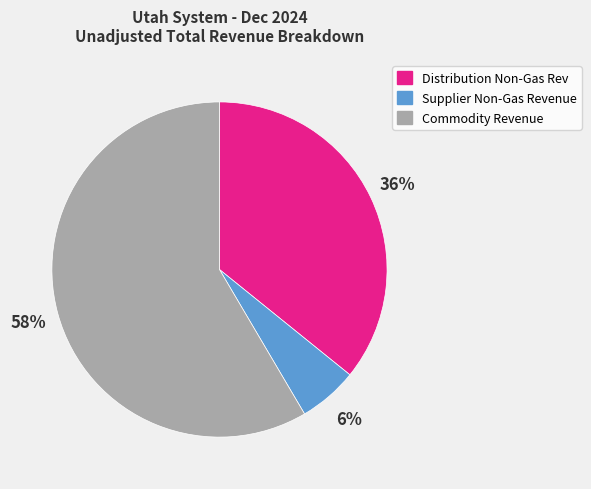

To the nearest percent, what percentage of the pie is Supplier Non-Gas Revenue?

6%